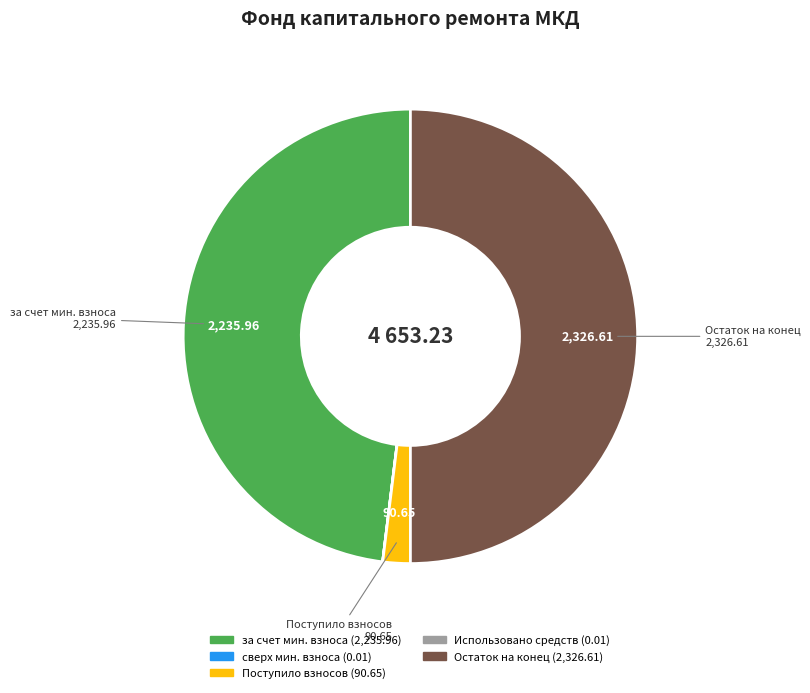

Does any single category account for the majority?

No